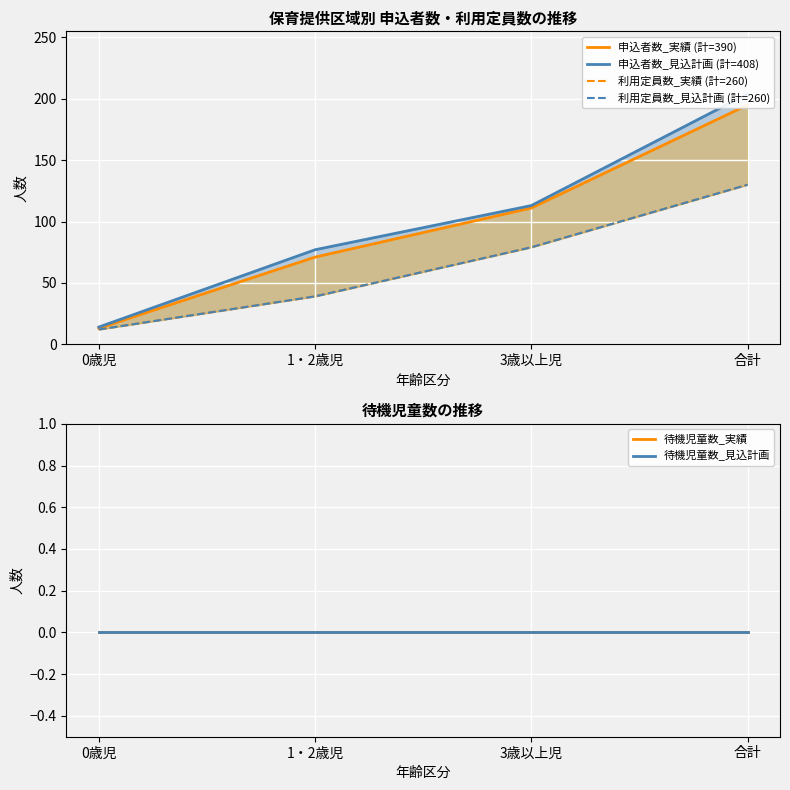

At which label is 利用定員数_見込計画 (計=260) closest to 71?

3歳以上児